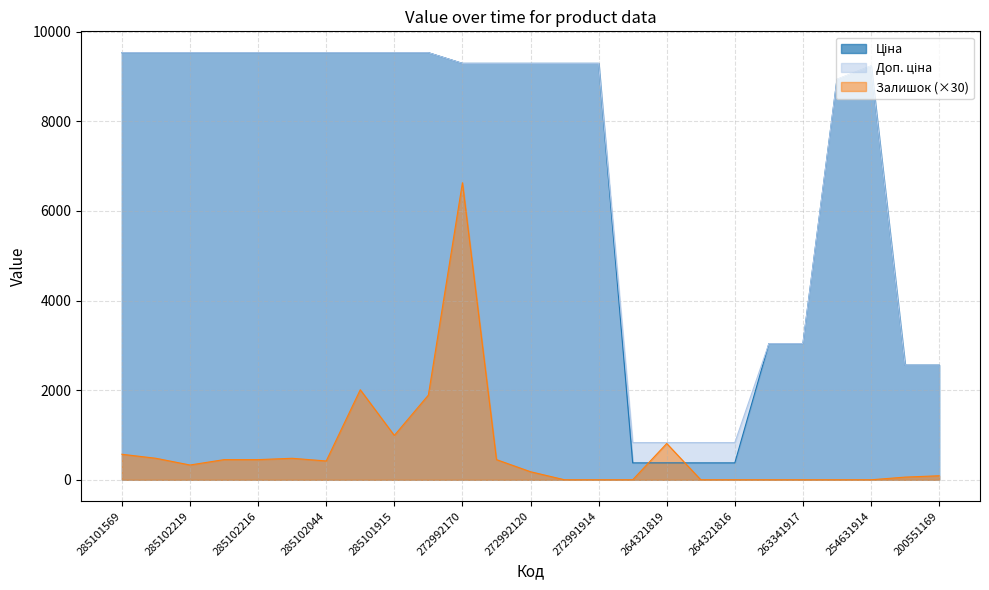

Which has a higher value, 272992030 or 285102221?

285102221